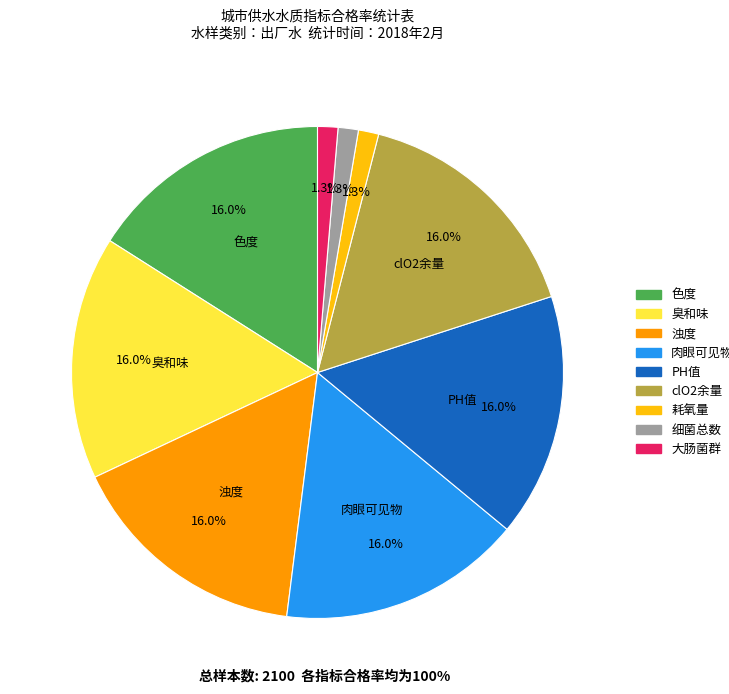

How many segments does this pie chart have?

9